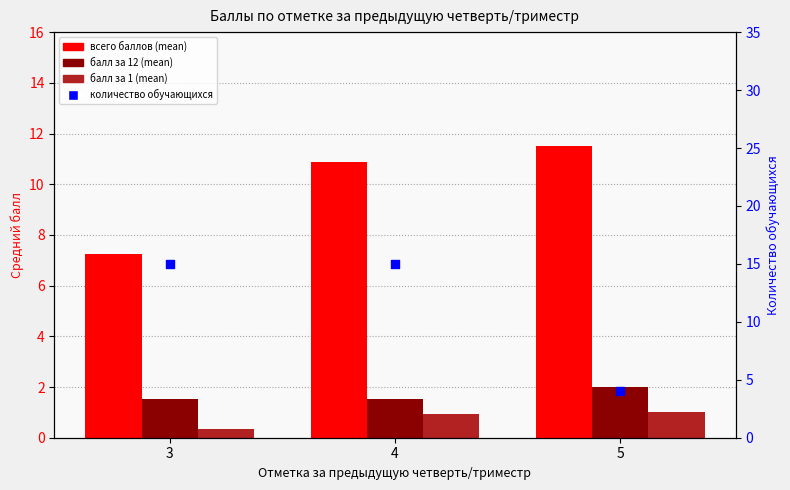

At which category is the sum across all series the highest?

4